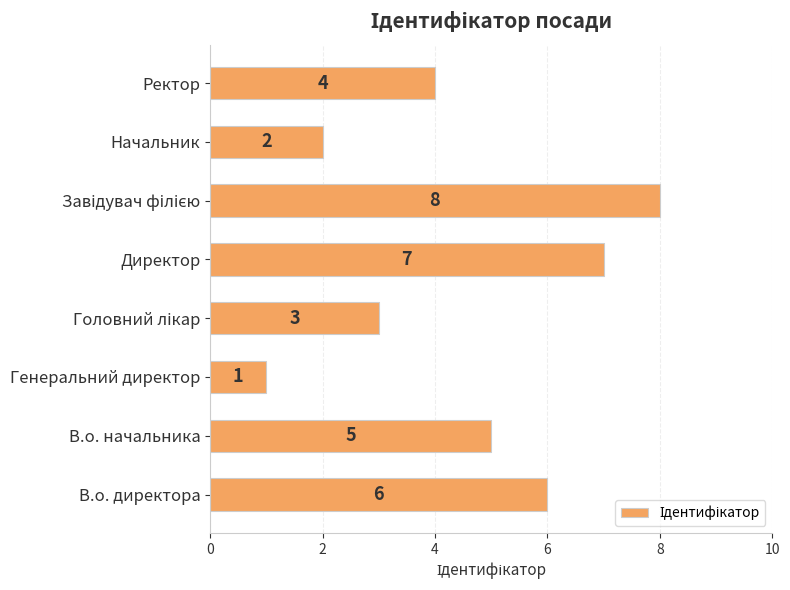

Reading bottom to top, transcribe all the data shown in this chart.

6	5	1	3	7	8	2	4